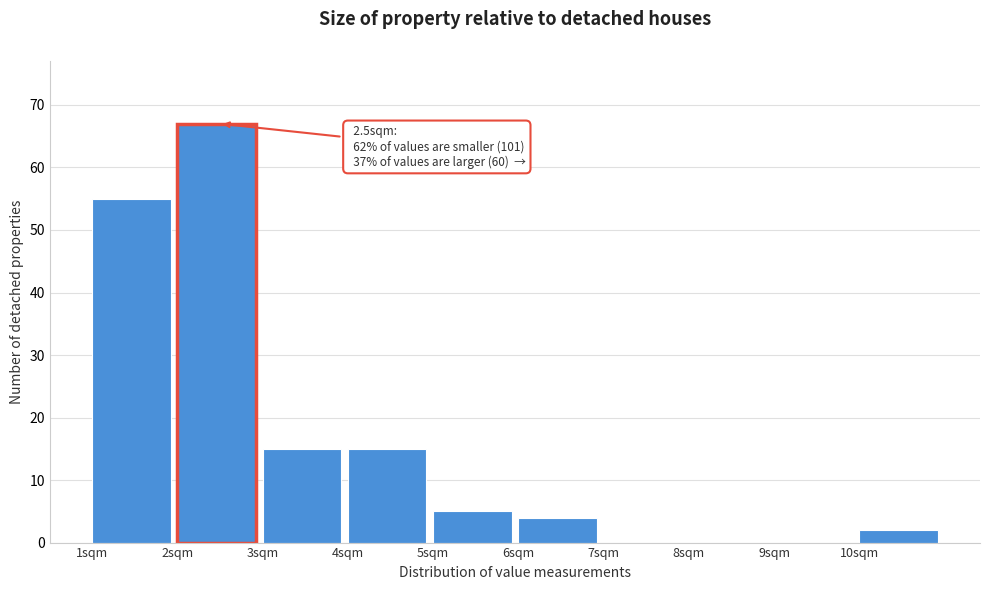

Over which range of the x-axis is the bar tallest?

2 to 3